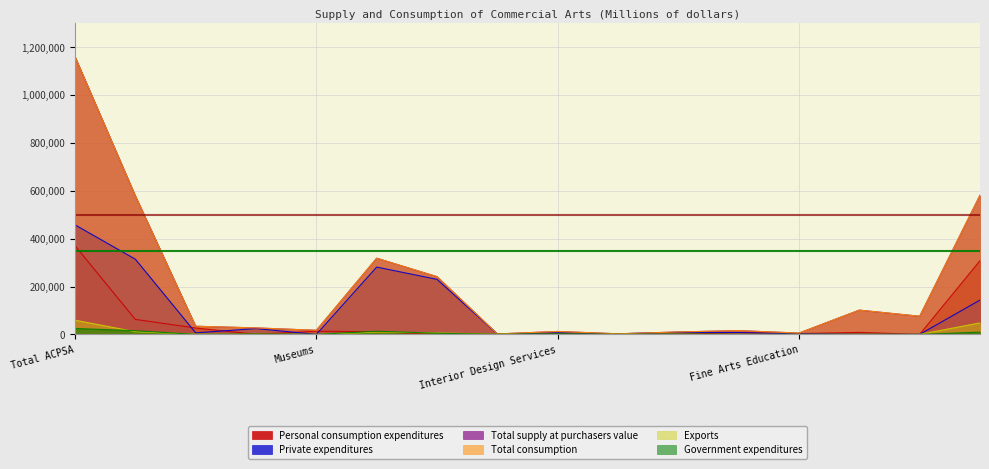

What is the average value of the Personal consumption expenditures series?

50895